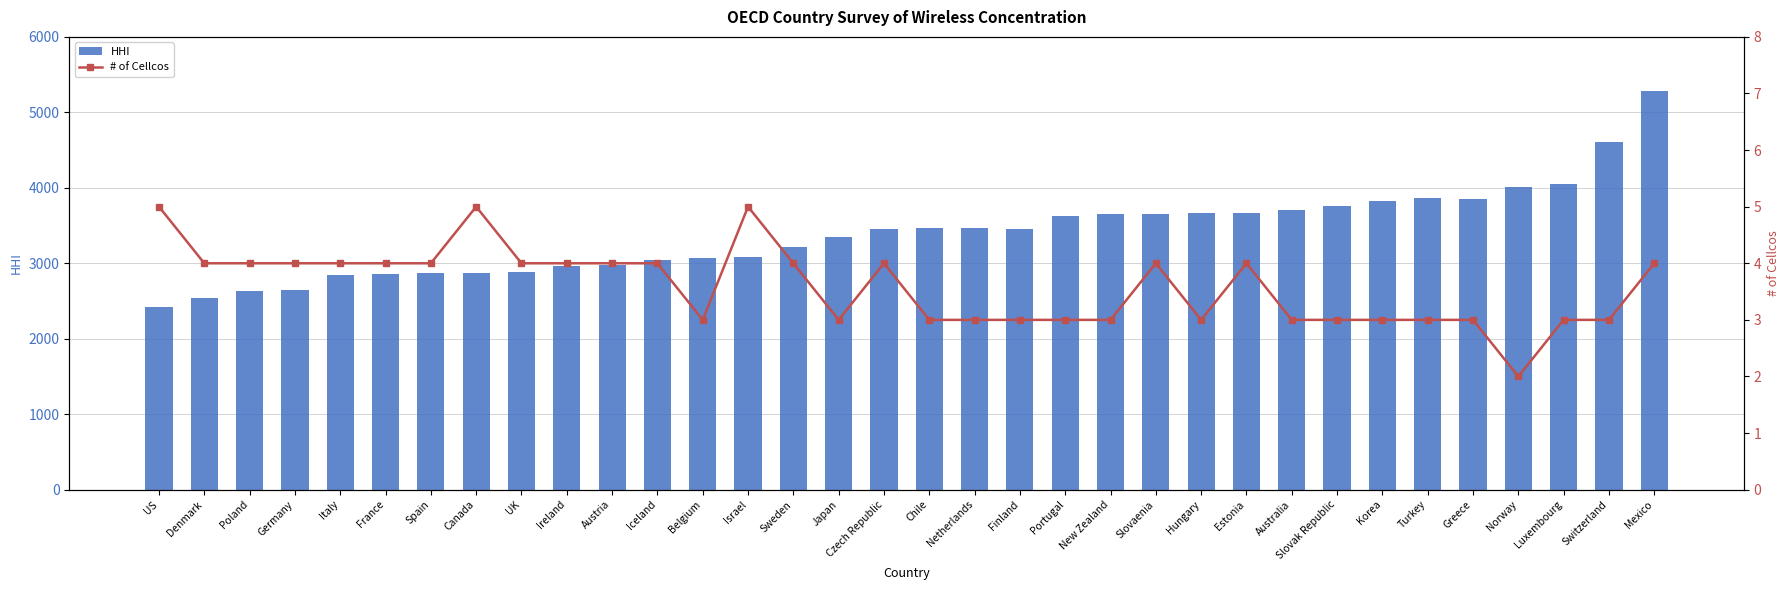

What is the value of the HHI bar at the 10th from the left?

2964.6